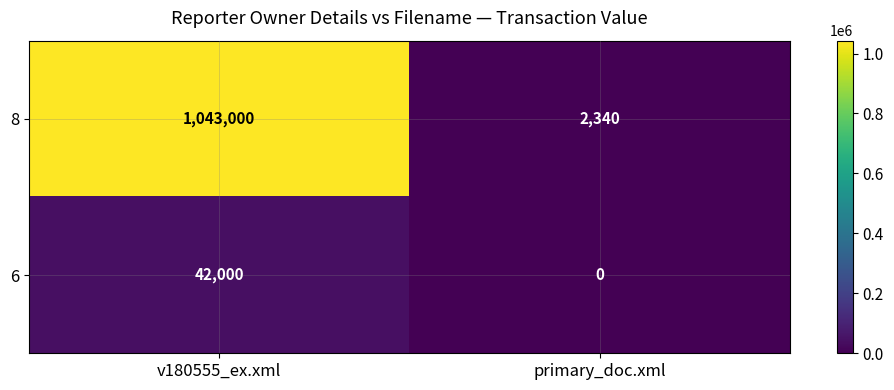

How many series are shown in this chart?

2